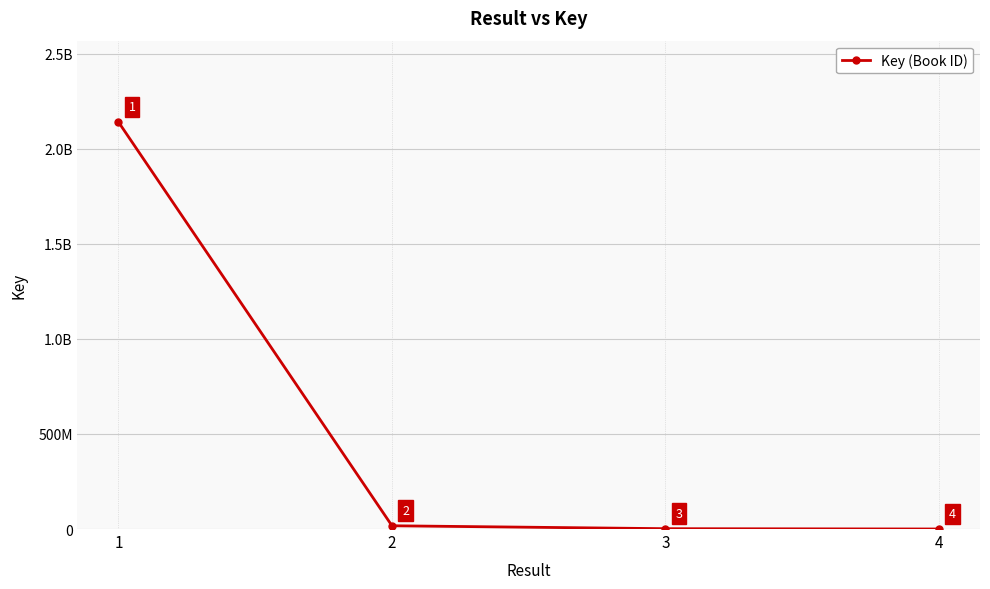

What is the smallest value displayed?

160813